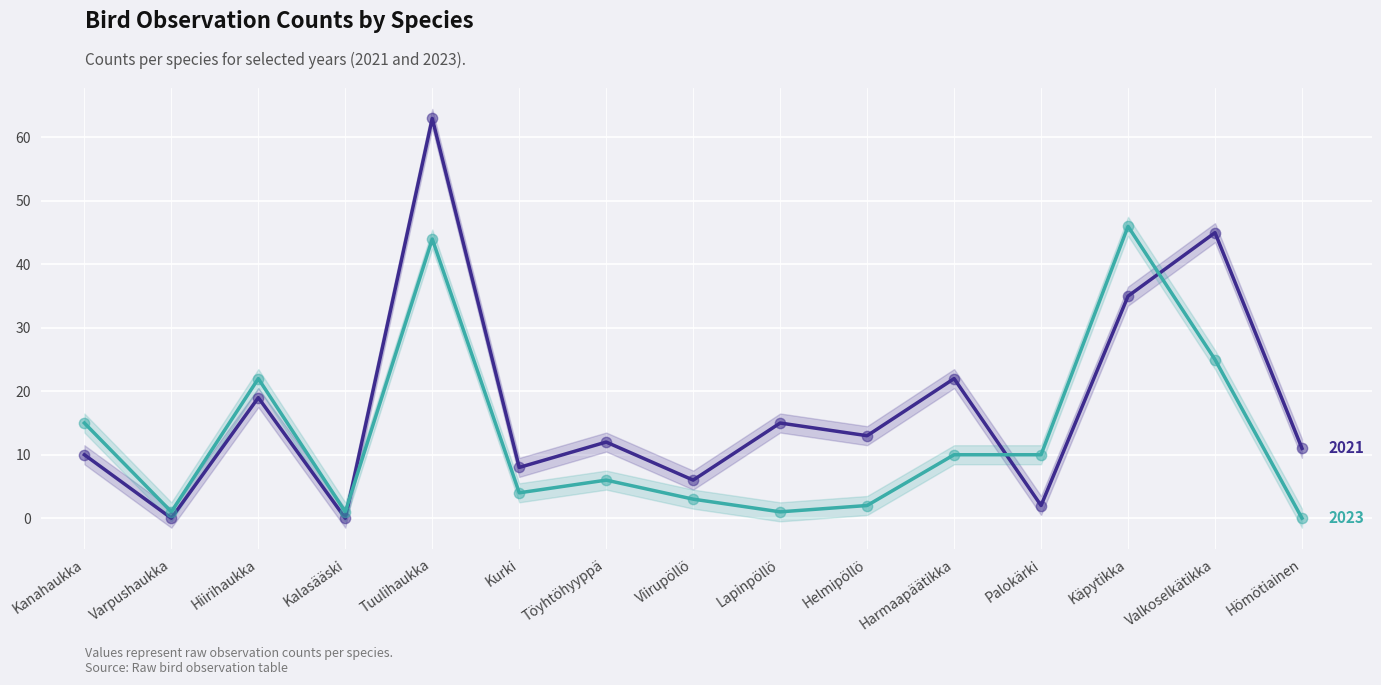

What are all the series names shown in the legend?

2021, 2023